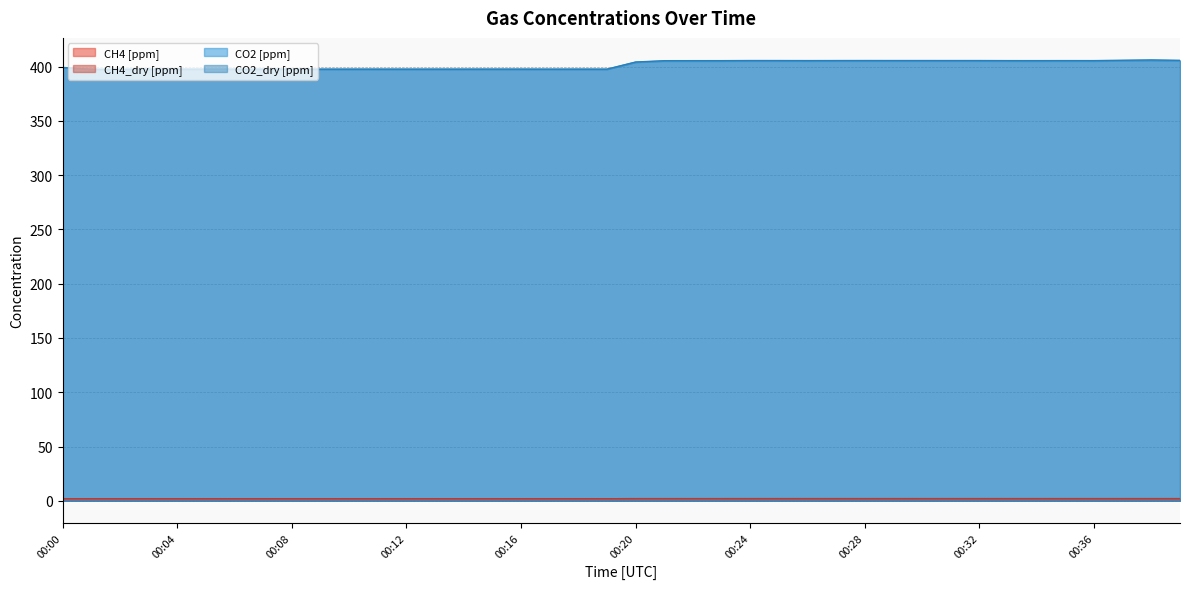

The CO2 [ppm] series shows 397.6 at 00:02. True or false?

True